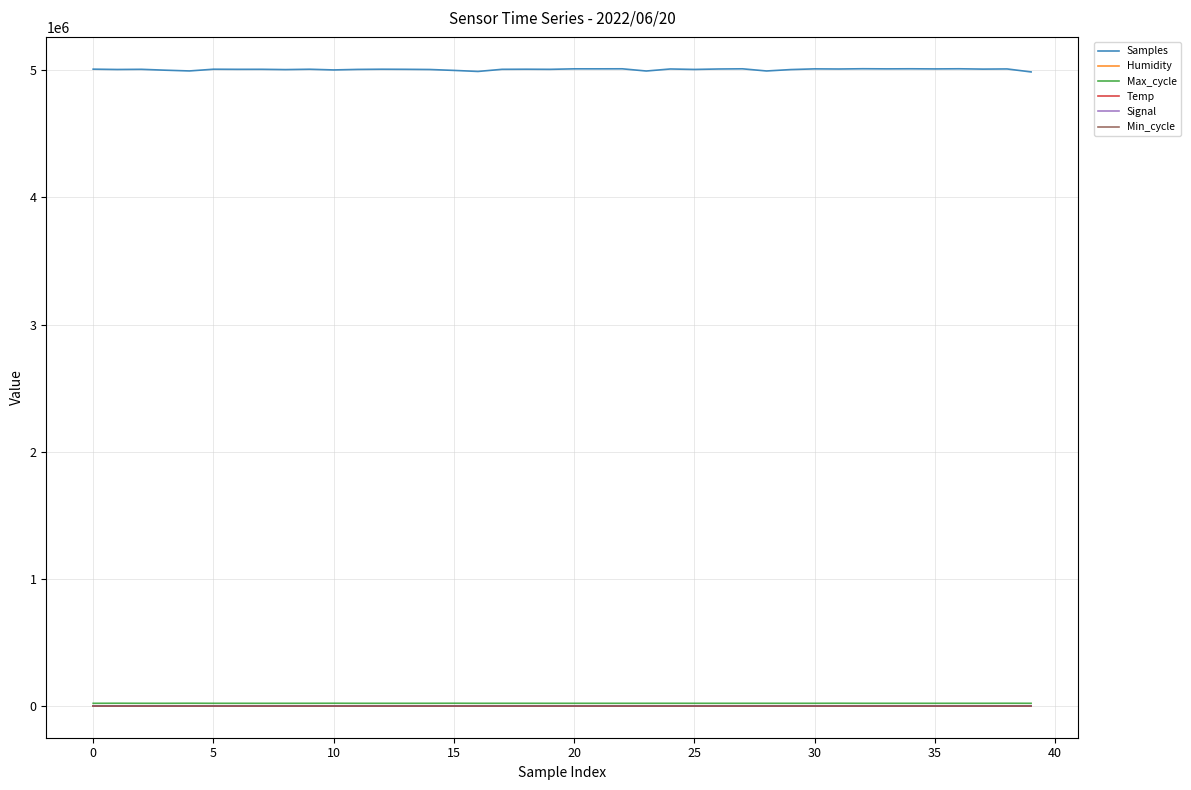

How many lines are shown in the chart?

6